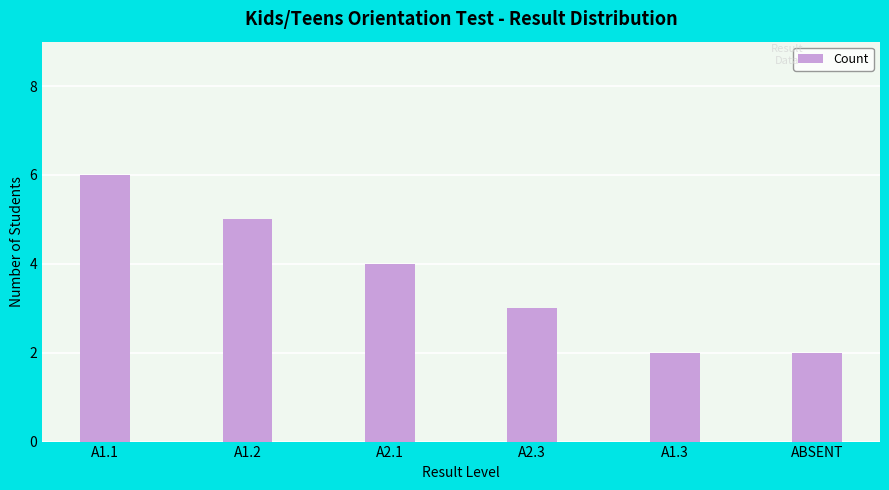

What is the value of the 2nd bar from the left?

5